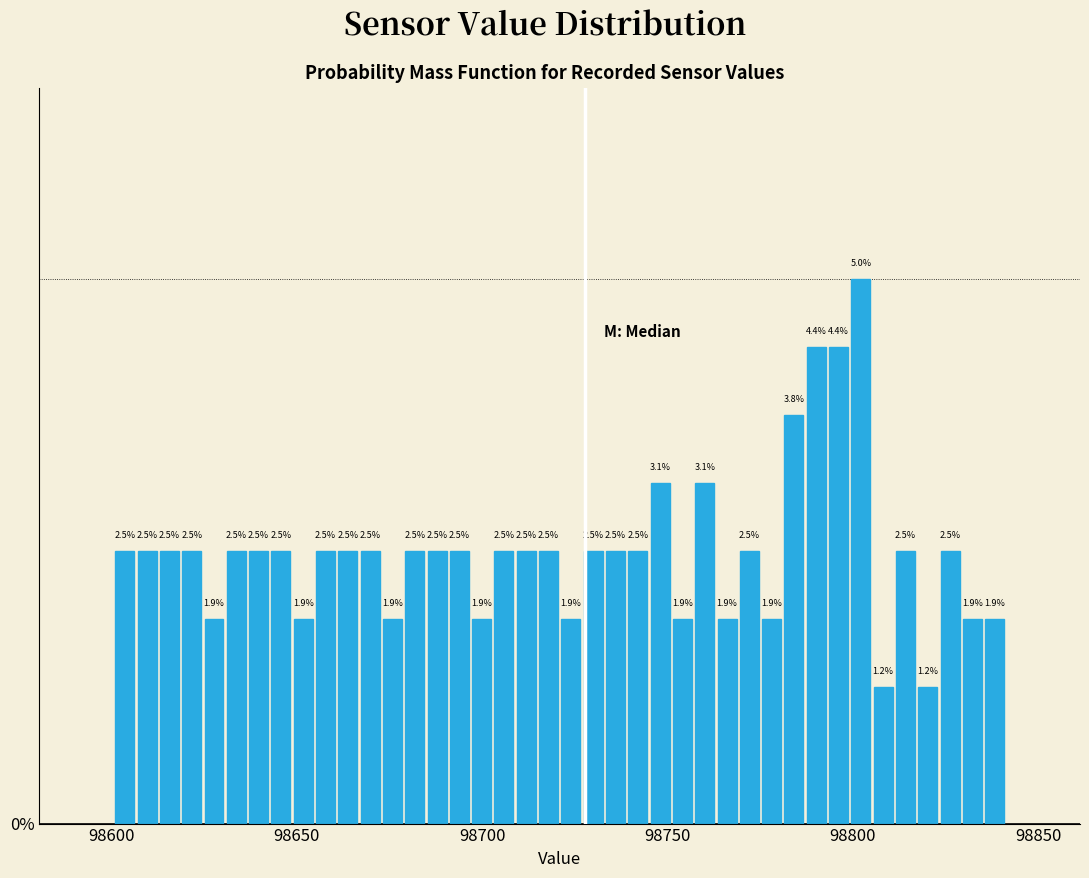

Read against the x-axis, roughly where is the centre of the tallest bar?

98800